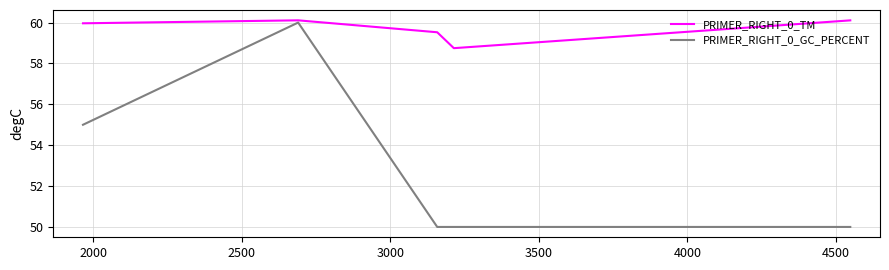

What is the lowest value of the PRIMER_RIGHT_0_GC_PERCENT series?

50.0